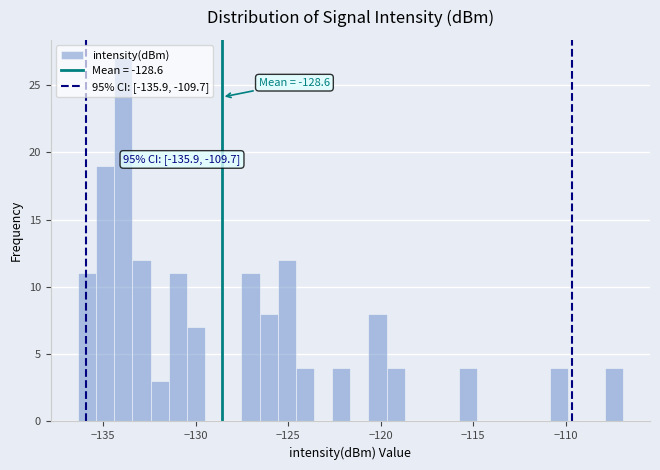

Around what value on the x-axis is the tallest bar? Give the approximate position of its centre, as read against the axis.

-134.0